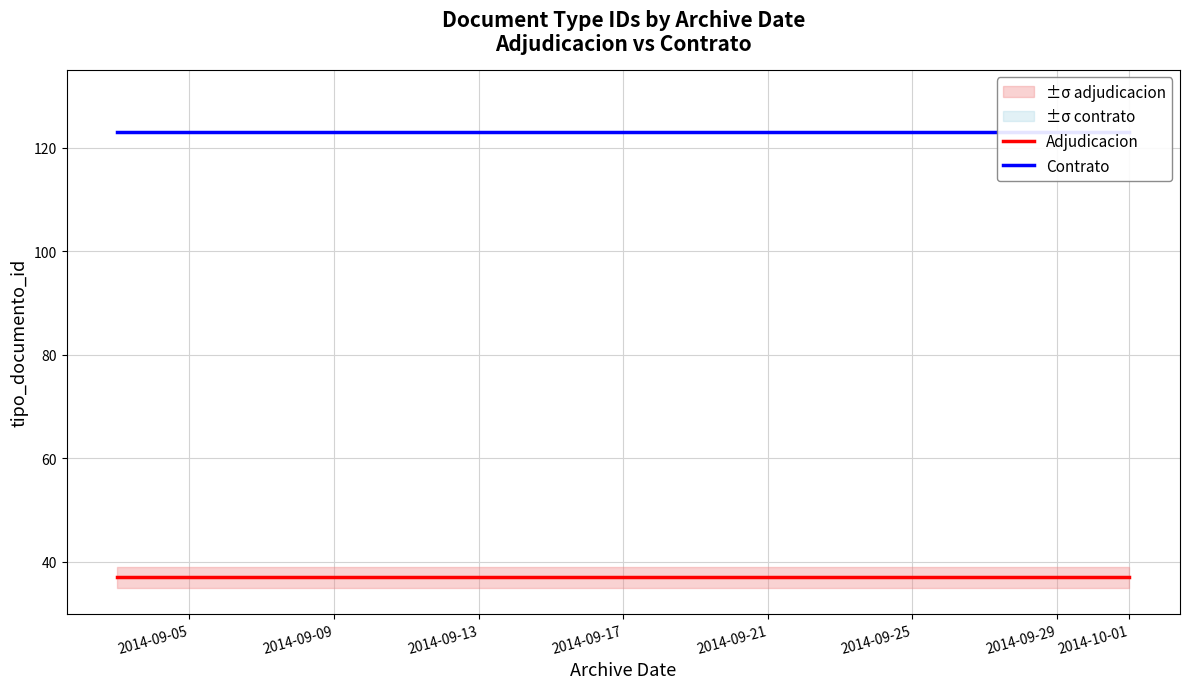

Reading left to right, transcribe all the data shown in this chart.

Adjudicacion: 37	37
Contrato: 123	123